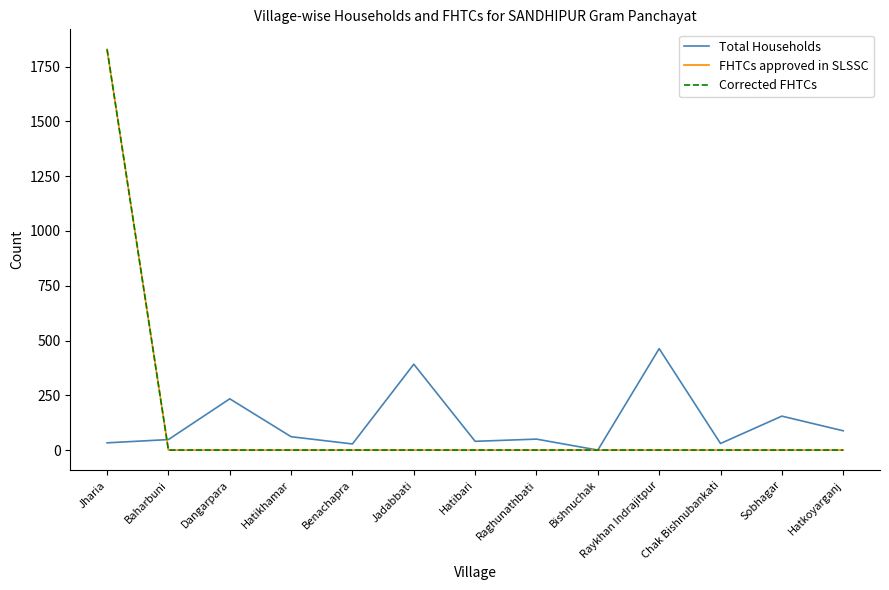

What position from the right is Raykhan Indrajitpur?

4